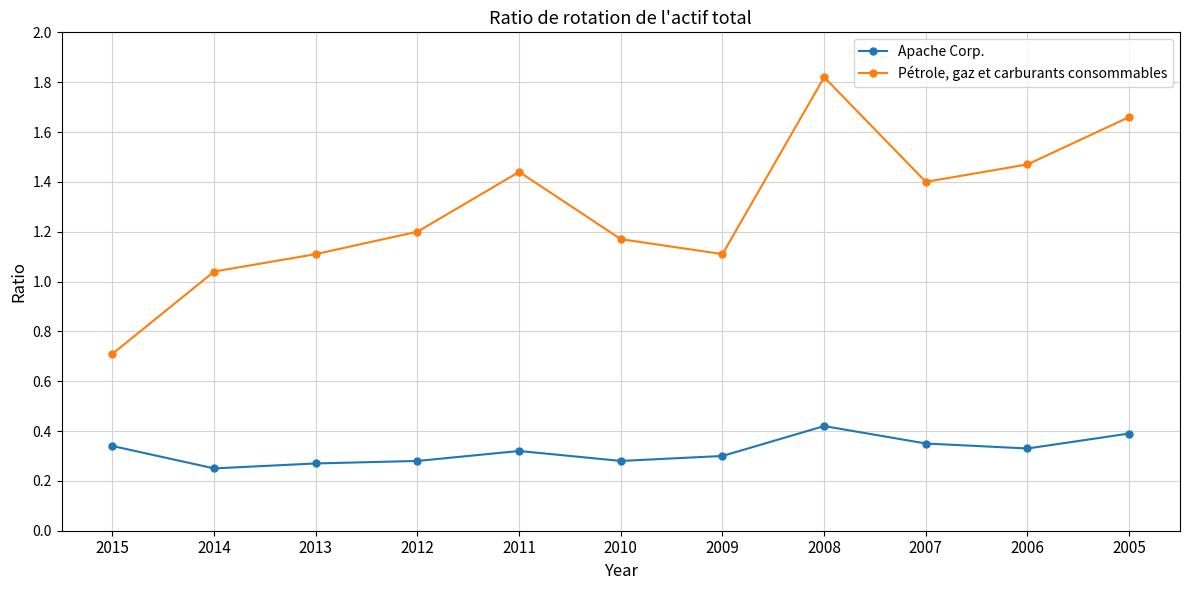

At how many categories does at least one series exceed 0?

11